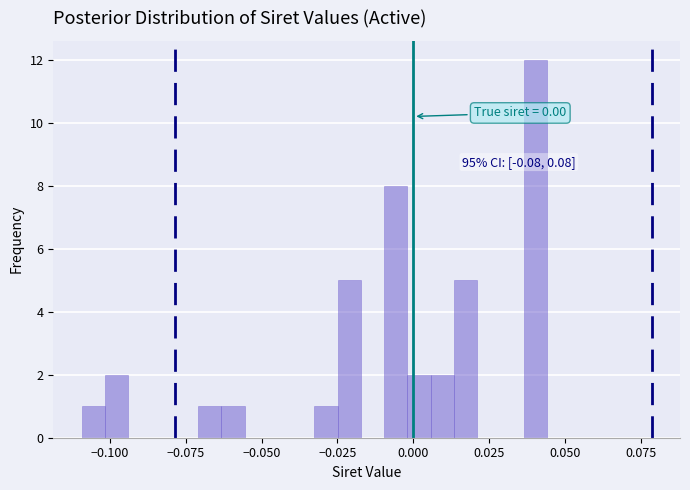

Around what value on the x-axis is the tallest bar? Give the approximate position of its centre, as read against the axis.

0.040